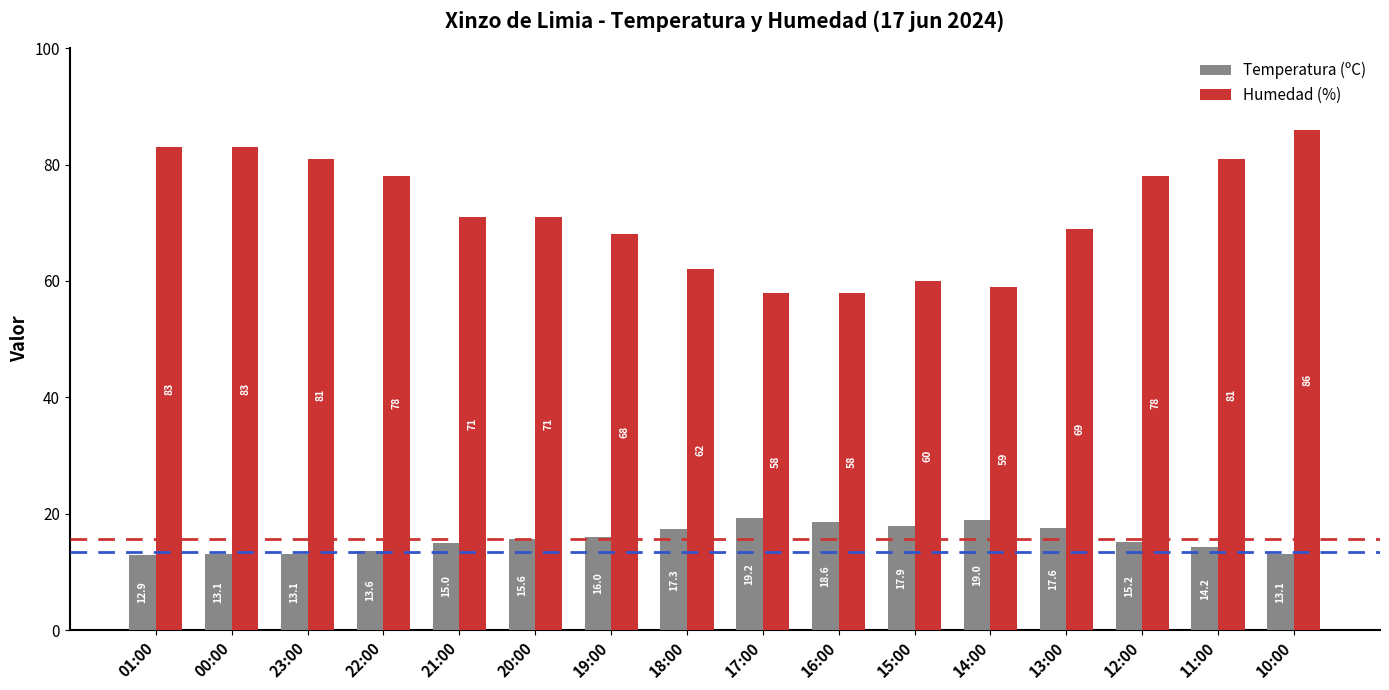

Are the bars horizontal?

No